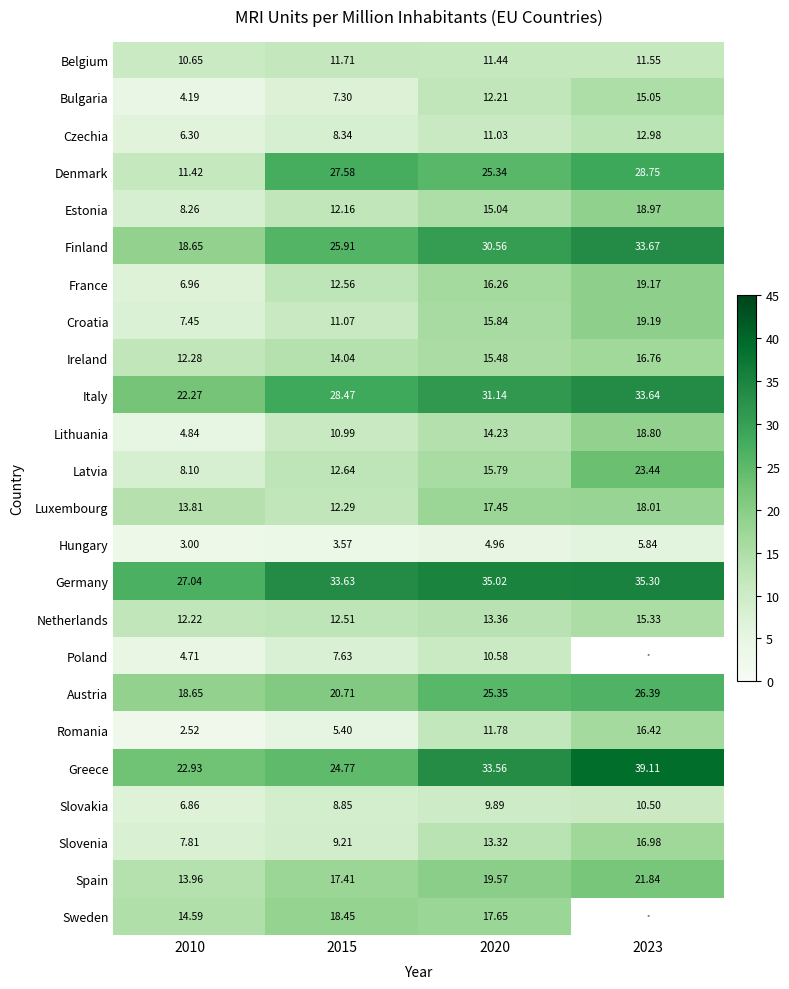

Is the value of Finland at 2010 greater than the value of Czechia at 2020?

Yes